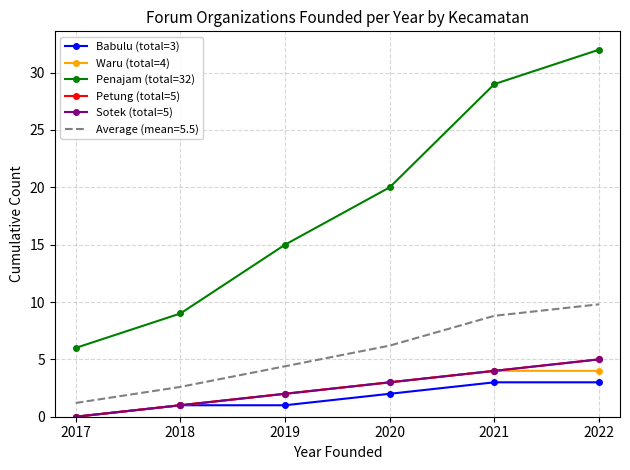

True or false: Petung (total=5) has more than 0 interior local peaks.

False